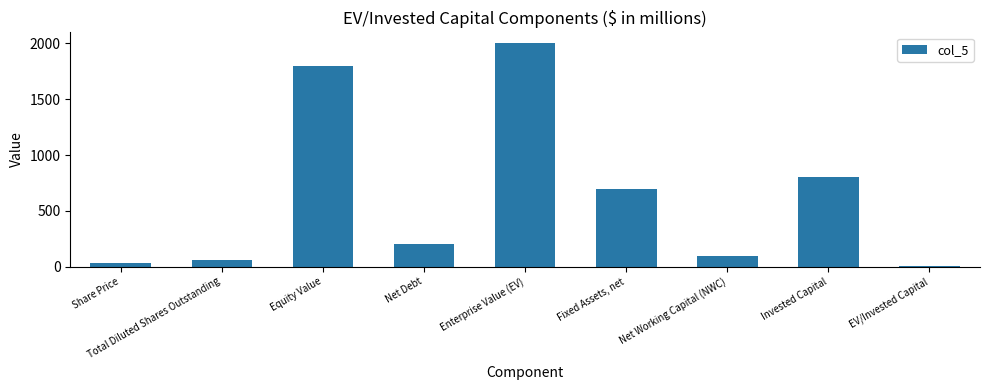

What is the ratio of the value at Invested Capital to the value at Share Price?

26.7